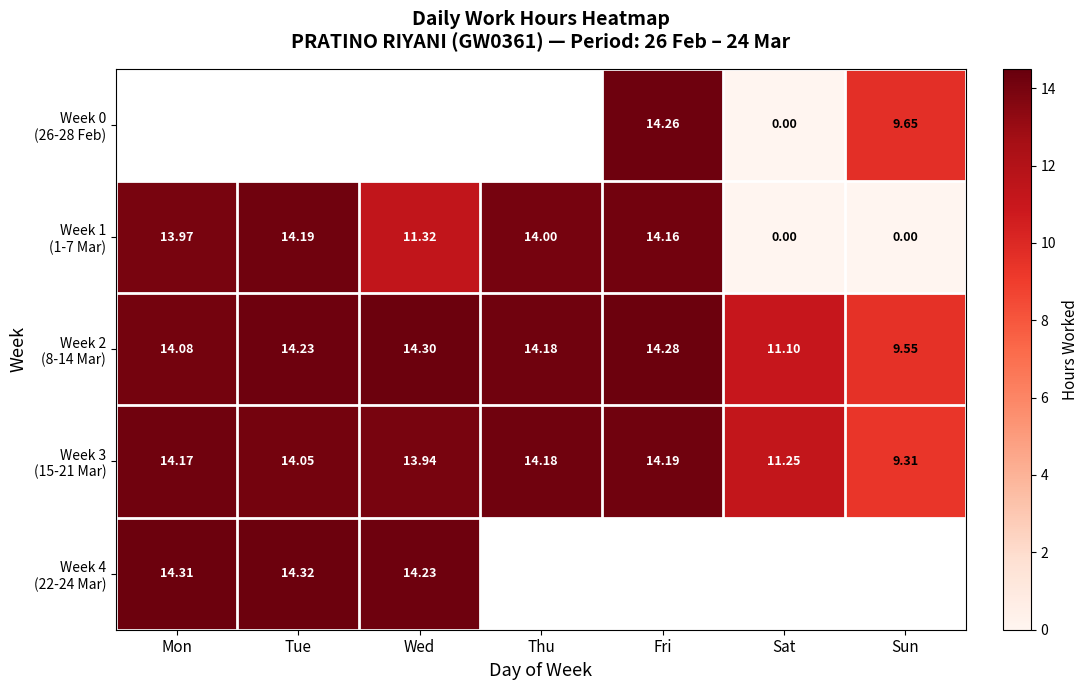

Which label corresponds to the largest value in the chart?

Tue